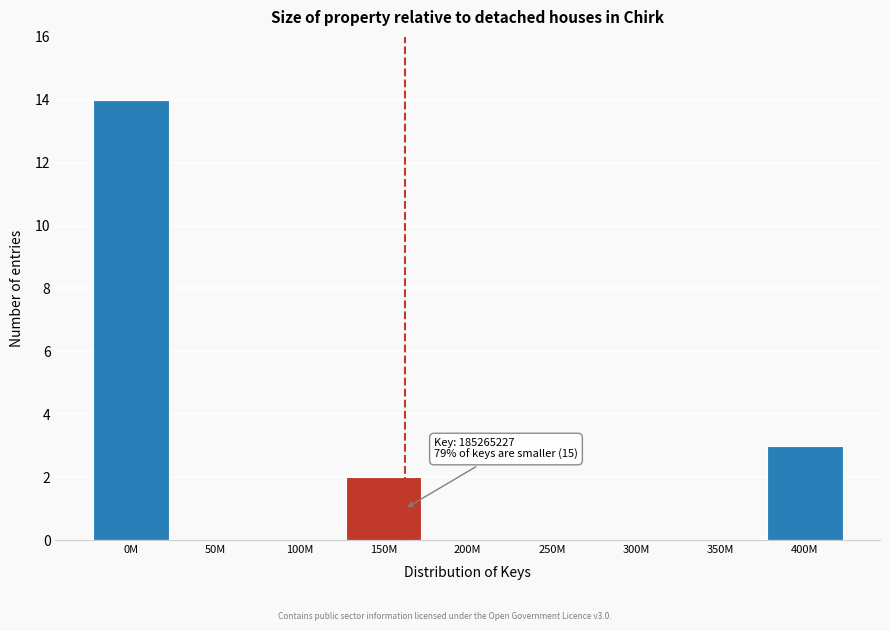

Reading left to right, what are all the values shown in this chart?

0M=14	50M=0	100M=0	150M=2	200M=0	250M=0	300M=0	350M=0	400M=3